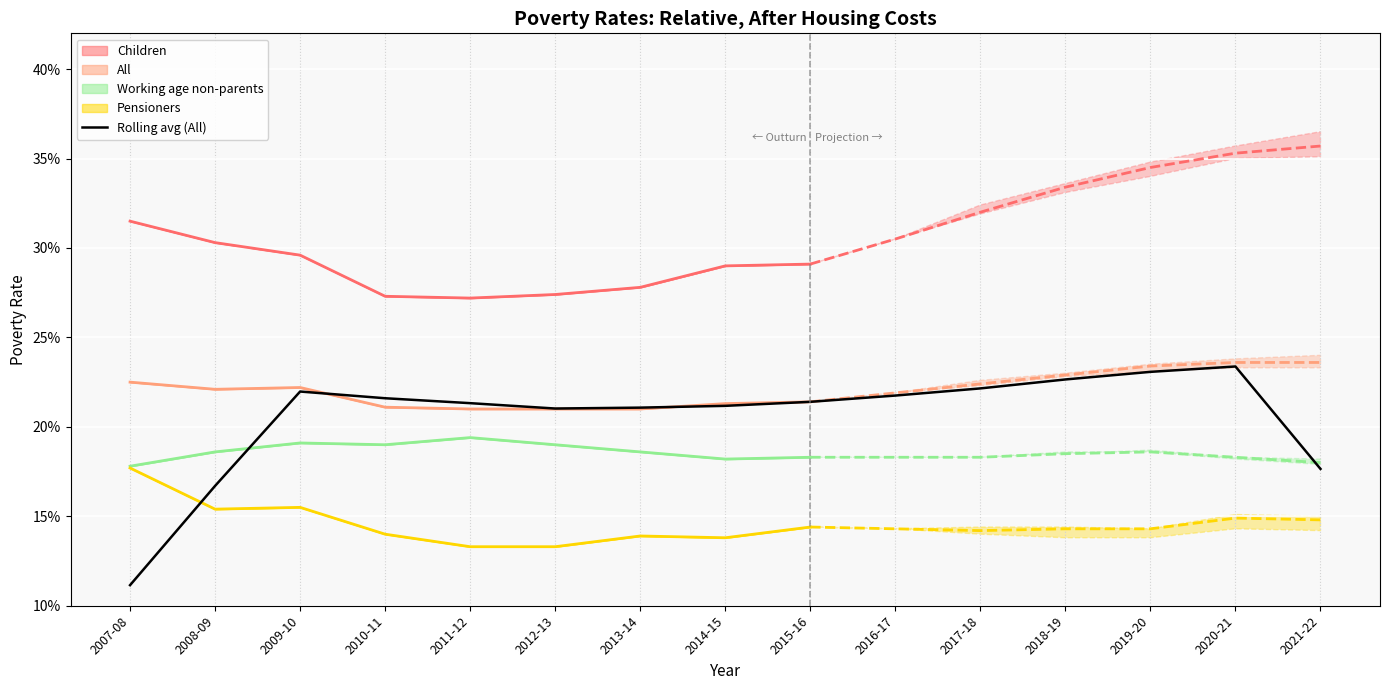

Reading left to right, extract all data points from this chart.

0.1	0.2	0.2	0.2	0.2	0.2	0.2	0.2	0.2	0.2	0.2	0.2	0.2	0.2	0.2